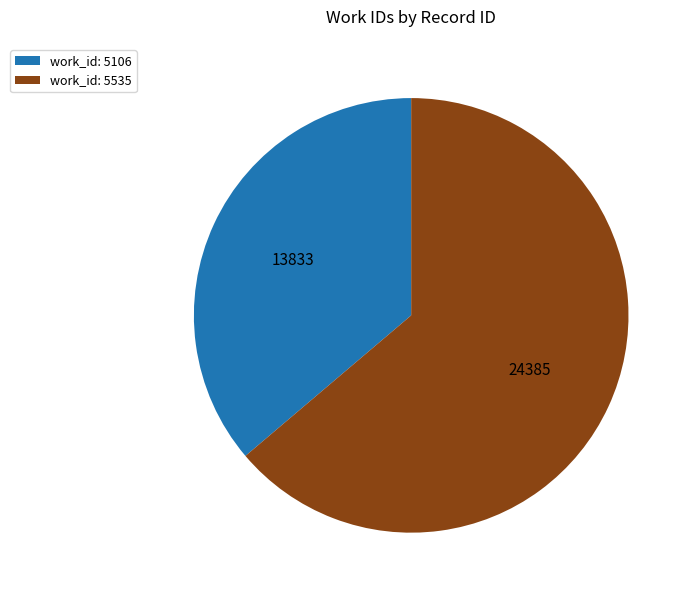

True or false: work_id: 5535 accounts for 71% of the total.

False